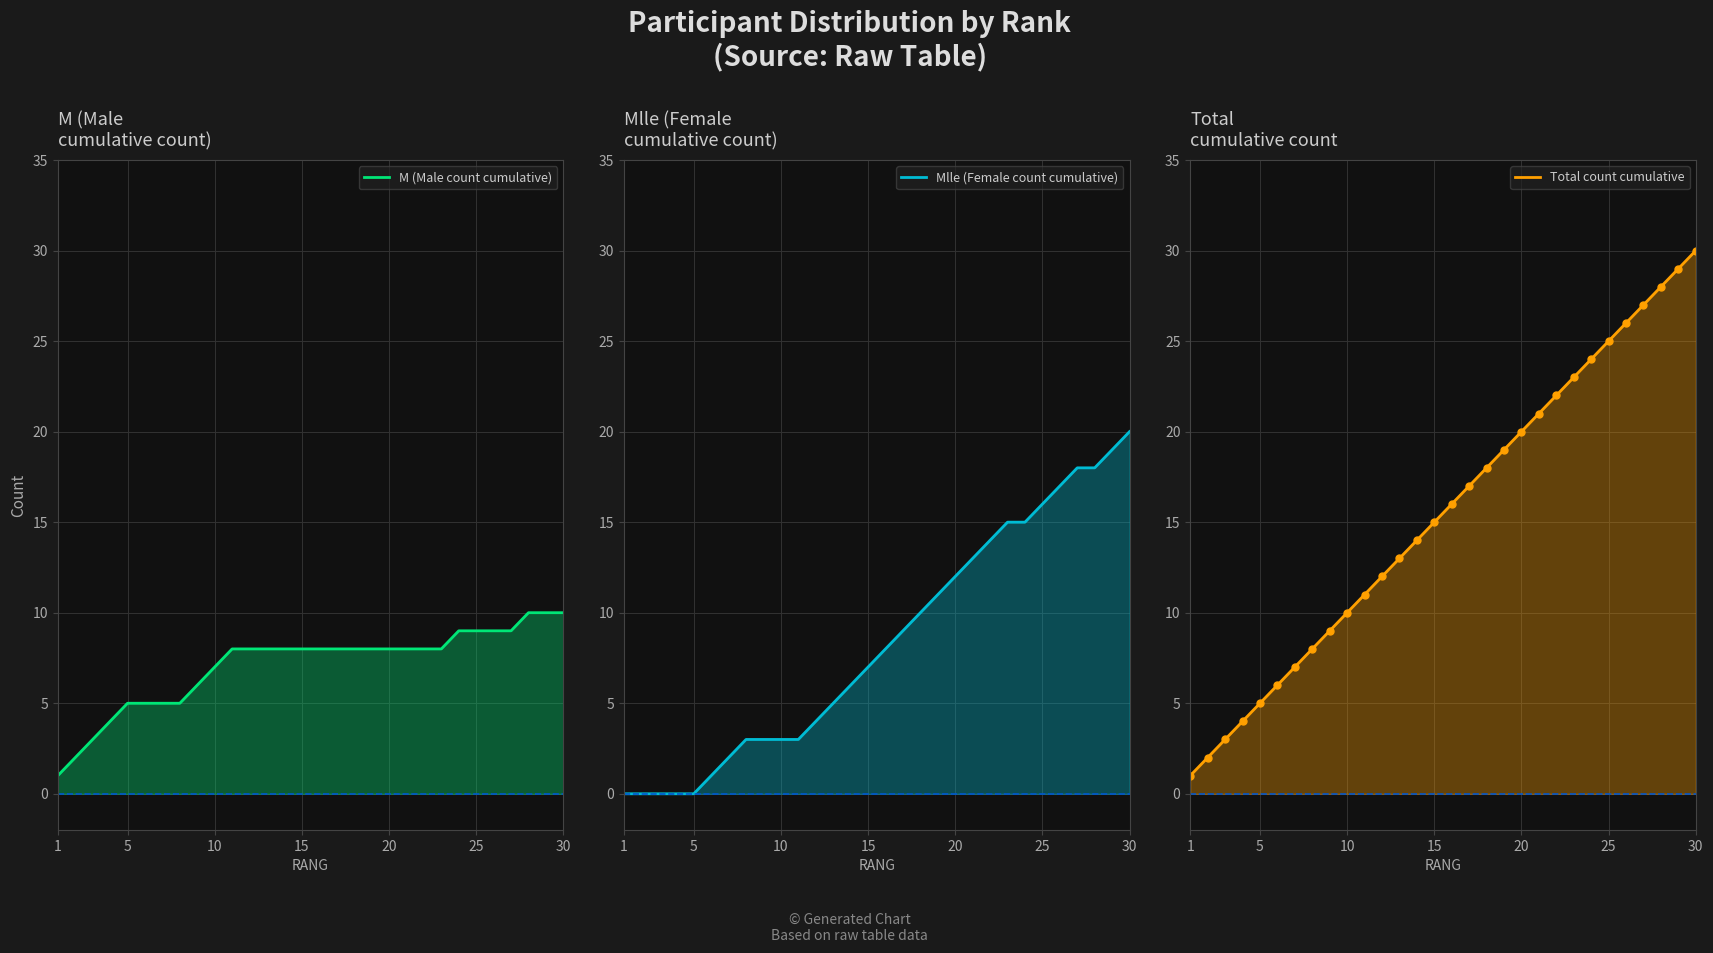

Which series has the widest spread of values?

Total count cumulative